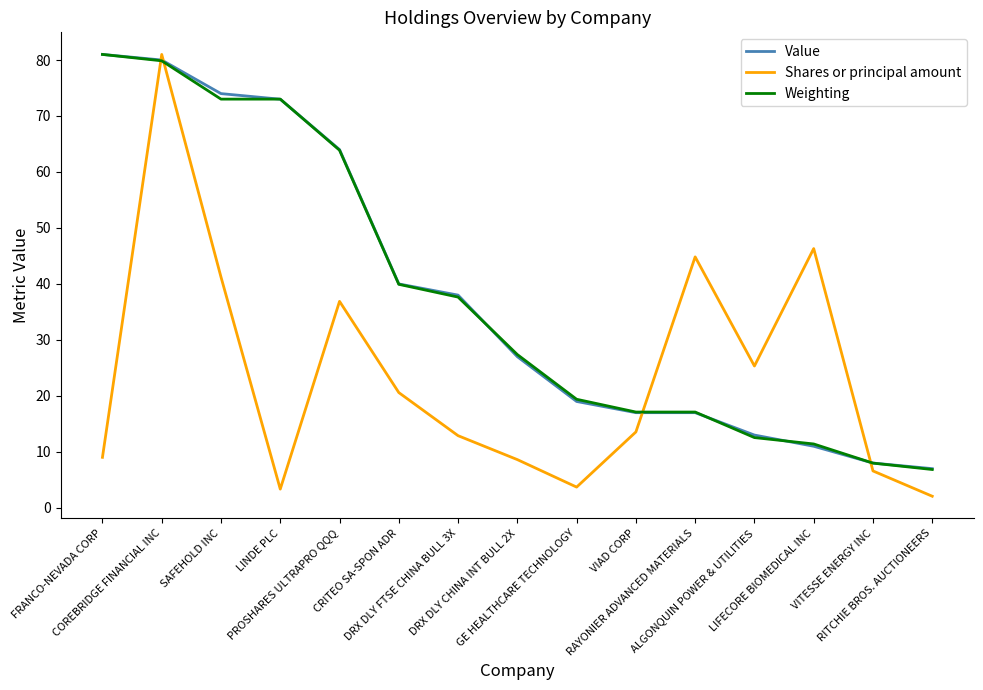

In Shares or principal amount, how many points are lower than both neighbors (excluding endpoints)?

3